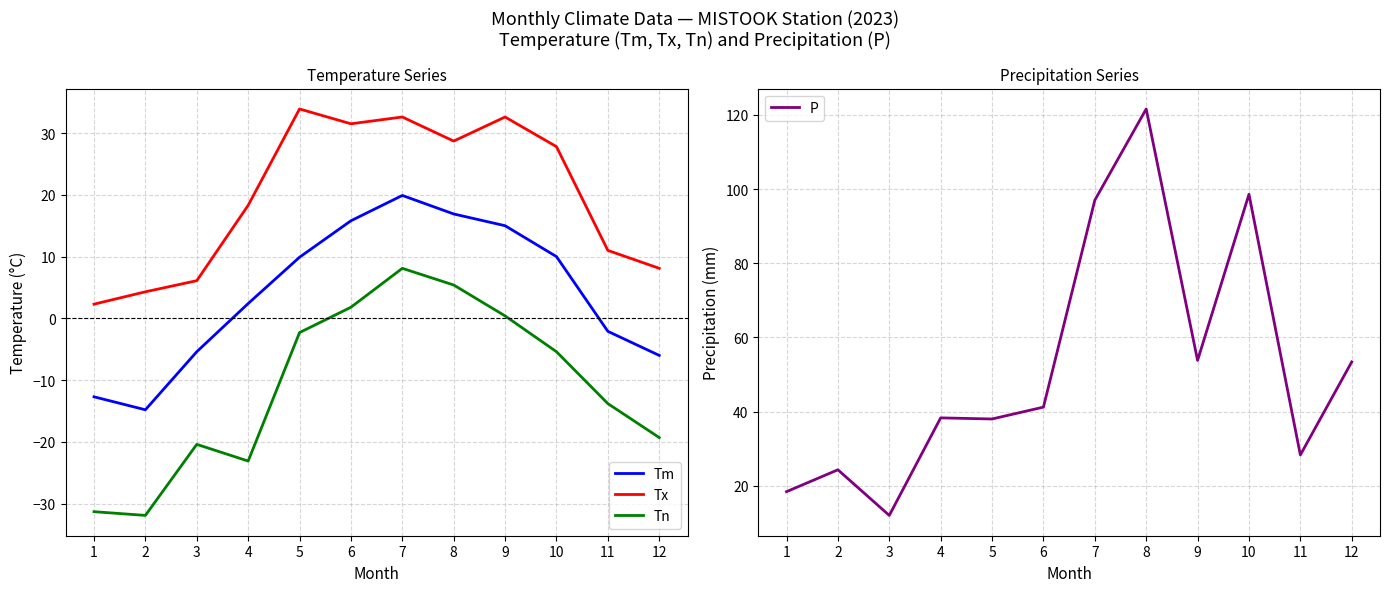

What is the average value of the Tn series?

-11.0